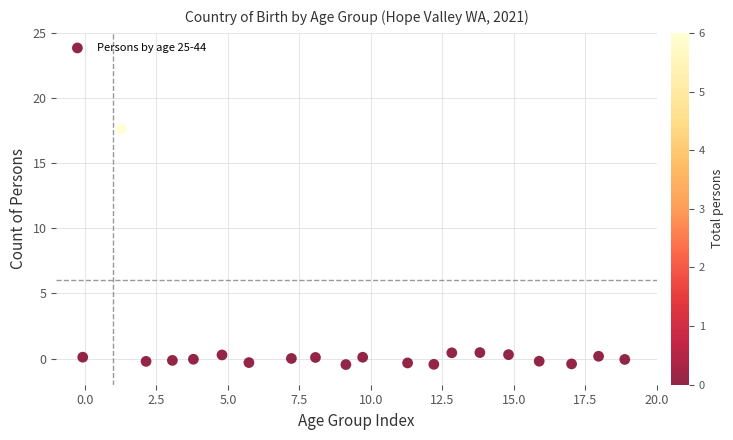

What is the range of Y values (max minus min)?

18.1